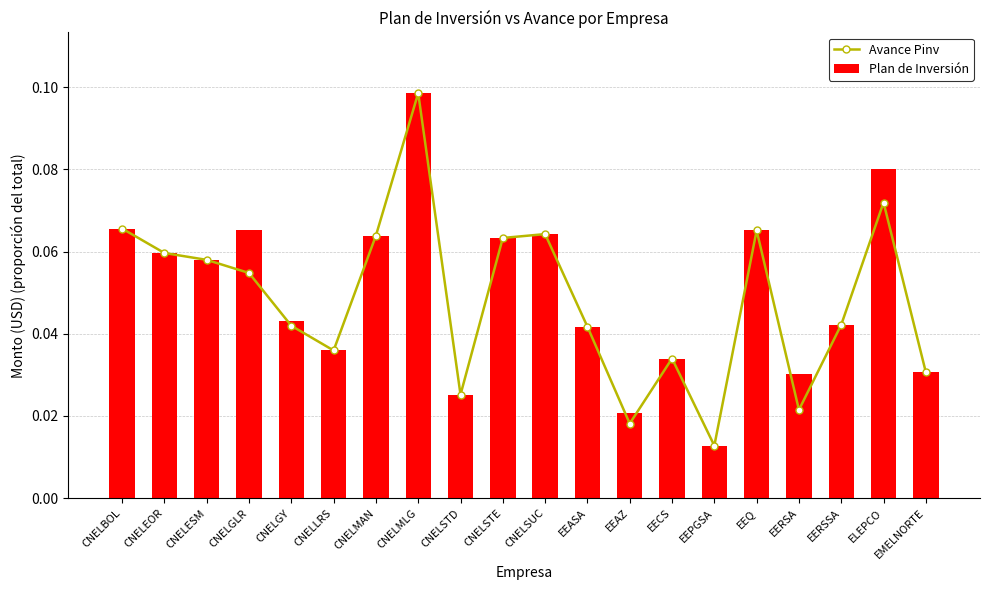

True or false: Avance Pinv has a value of 0.1 at CNELMLG.

False